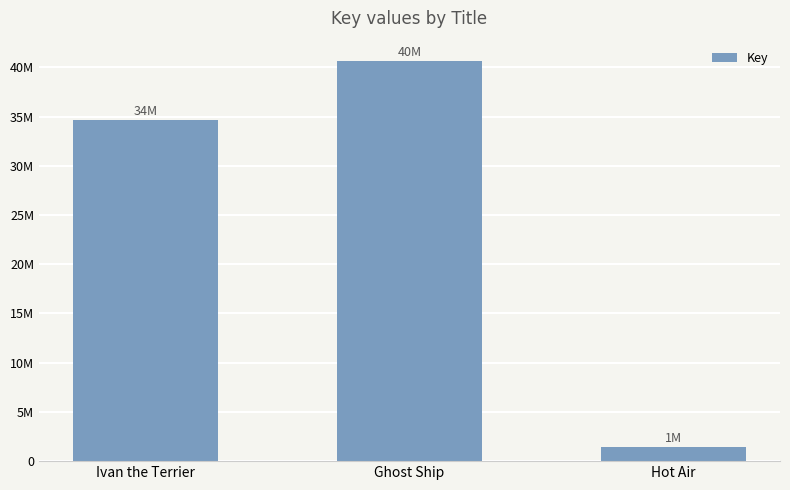

What is the difference between the values at Ivan the Terrier and Ghost Ship?

6027261